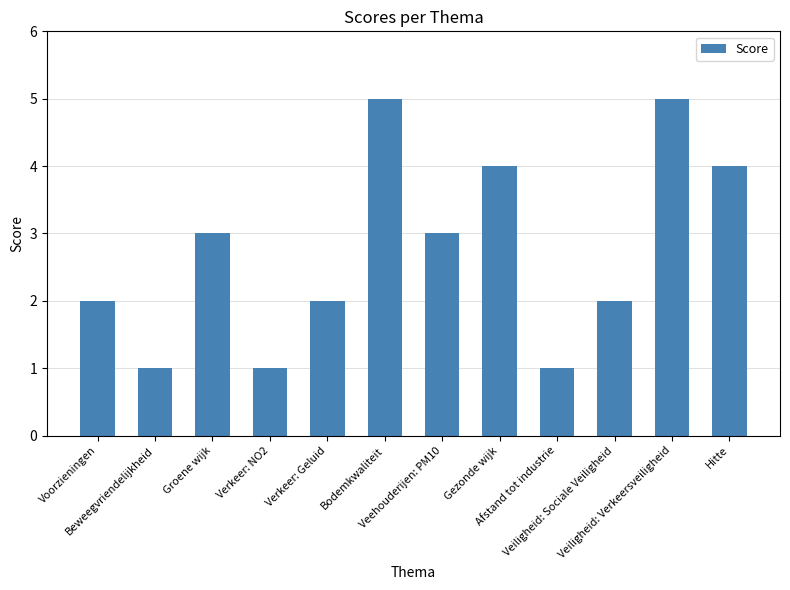

The chart shows a value of 2 at Bodemkwaliteit. True or false?

False